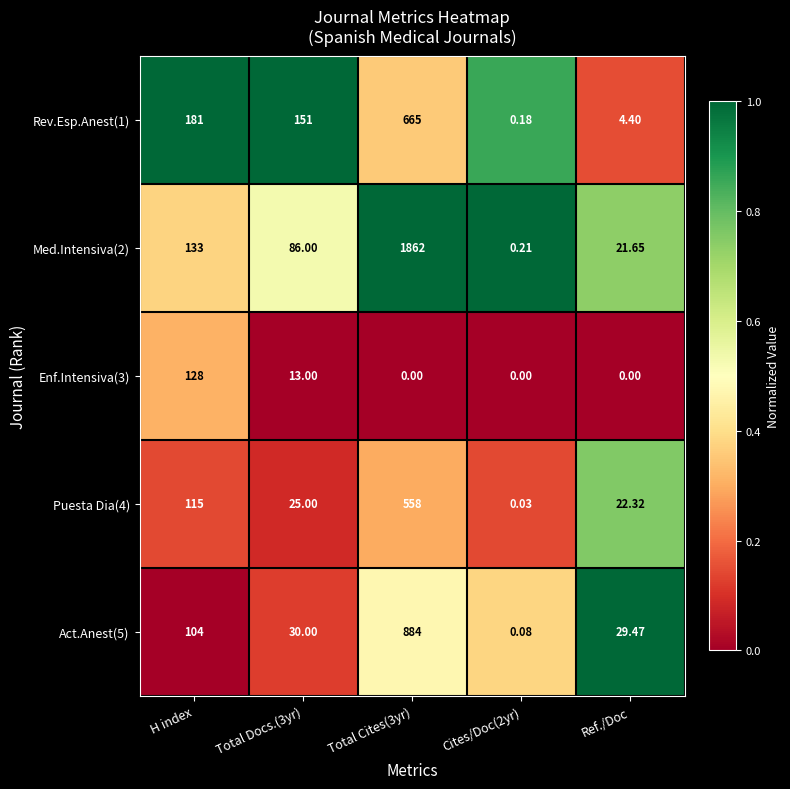

At which label is Med.Intensiva(2) closest to 931?

H index